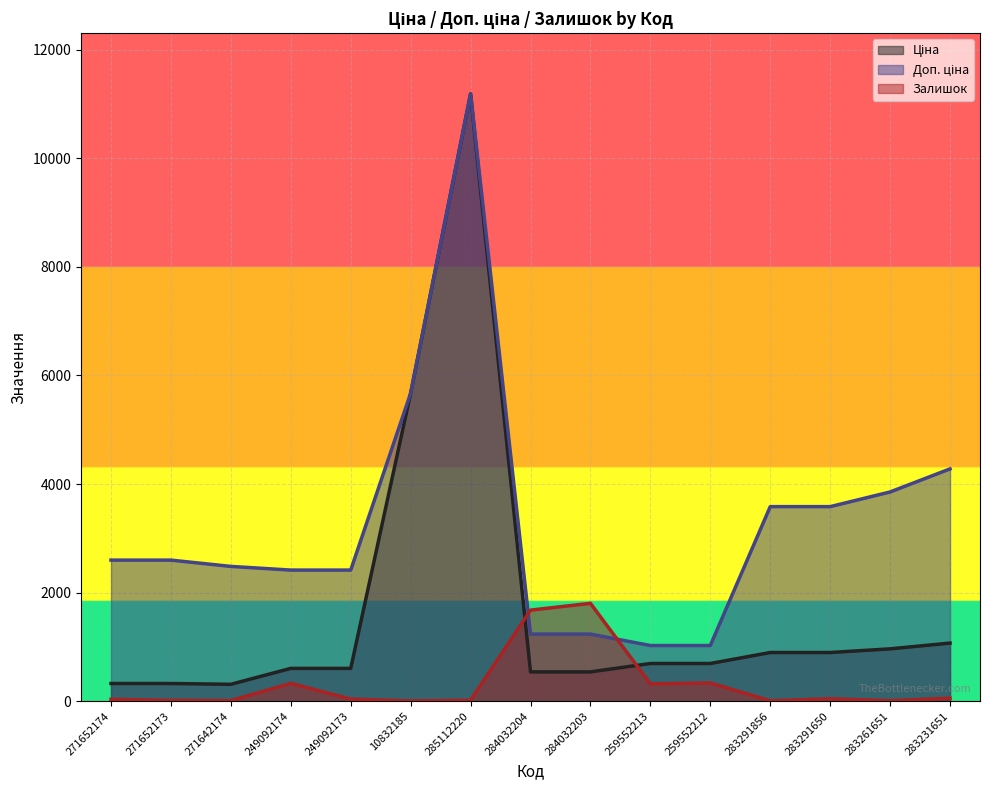

True or false: Залишок and Доп. ціна intersect in this chart.

True